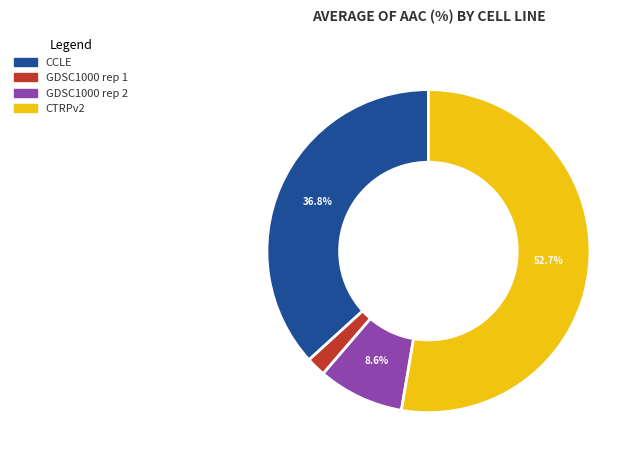

Combined, do GDSC1000 rep 1 and GDSC1000 rep 2 account for over 50%?

No